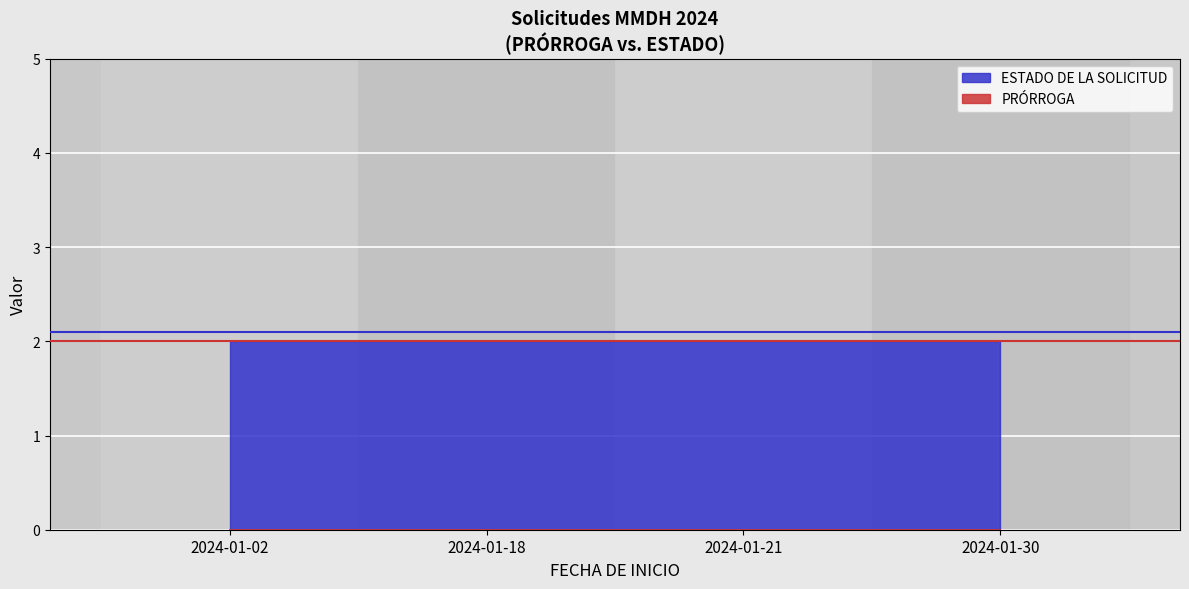

True or false: ESTADO DE LA SOLICITUD and PRÓRROGA intersect in this chart.

False